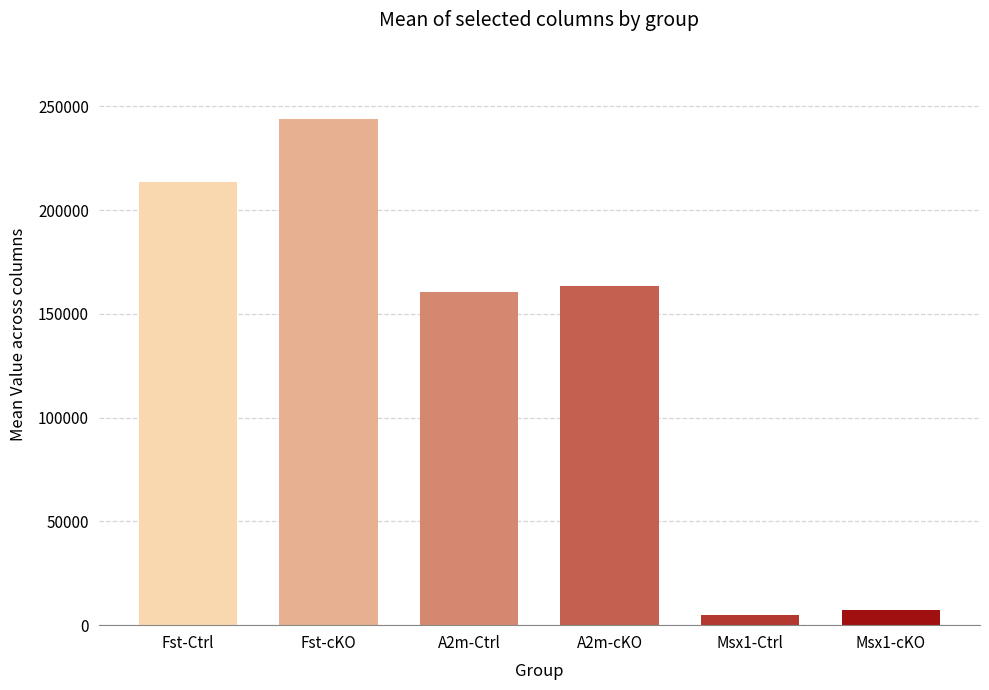

What is the greatest value displayed?

244044.3